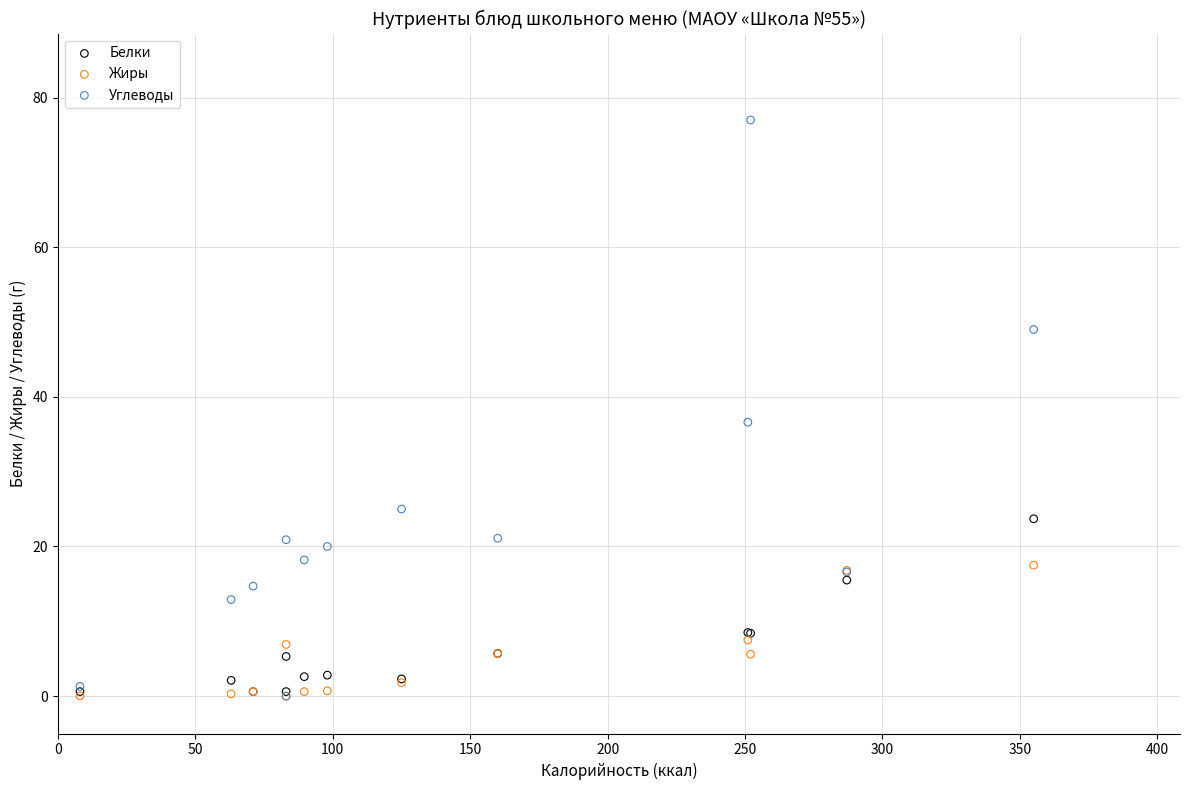

Which series contains the highest Y value?

Углеводы